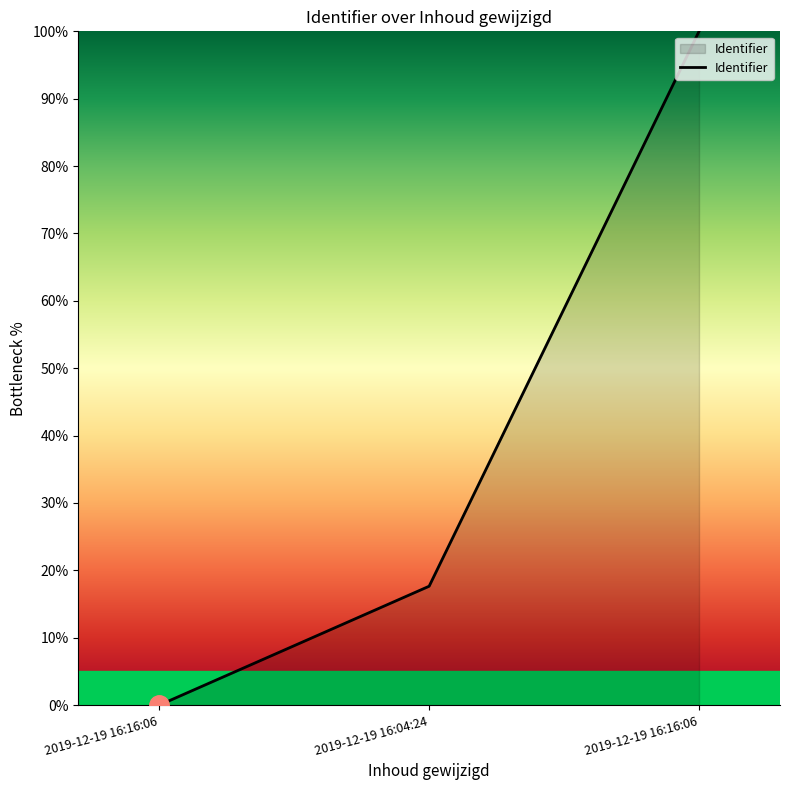

How many distinct data groups are displayed?

1